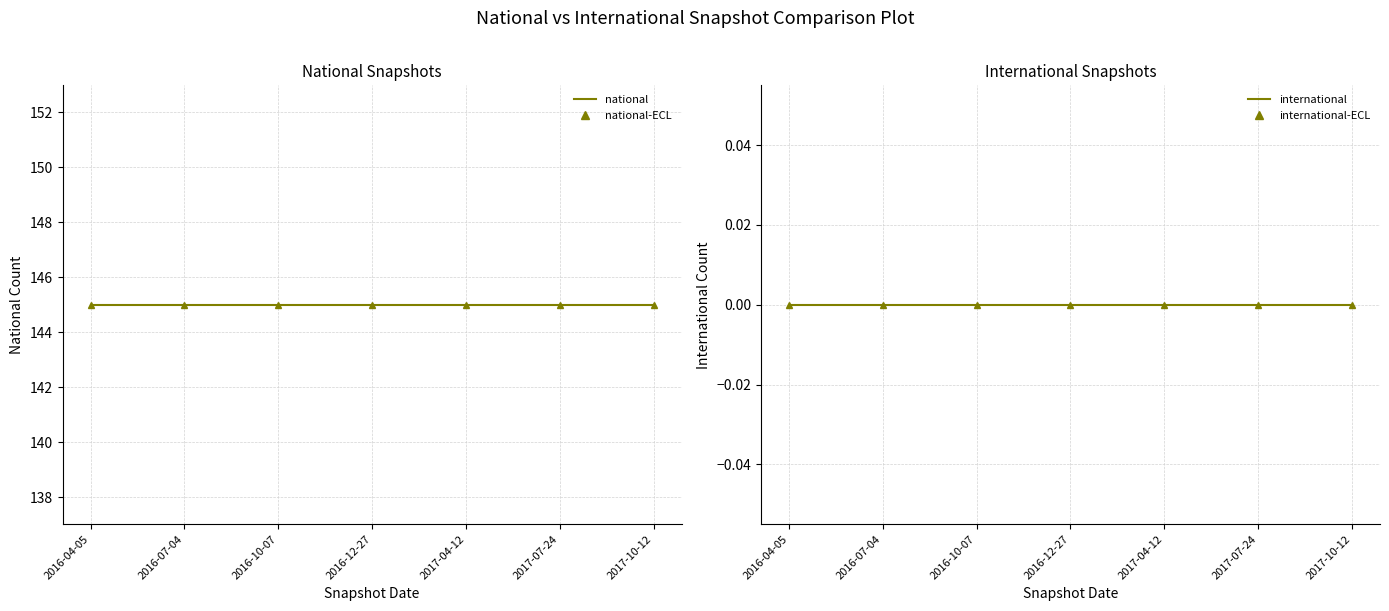

Which series has the largest range (max minus min)?

national